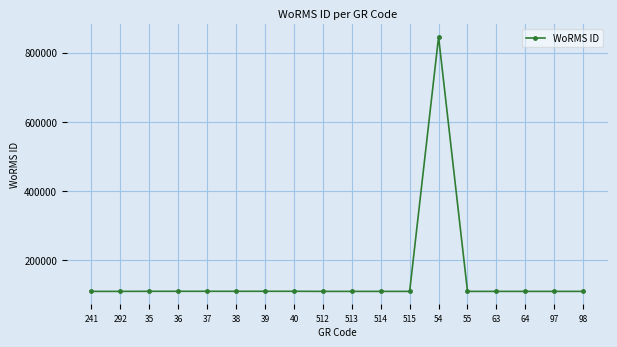

Which has a higher value, 514 or 54?

54